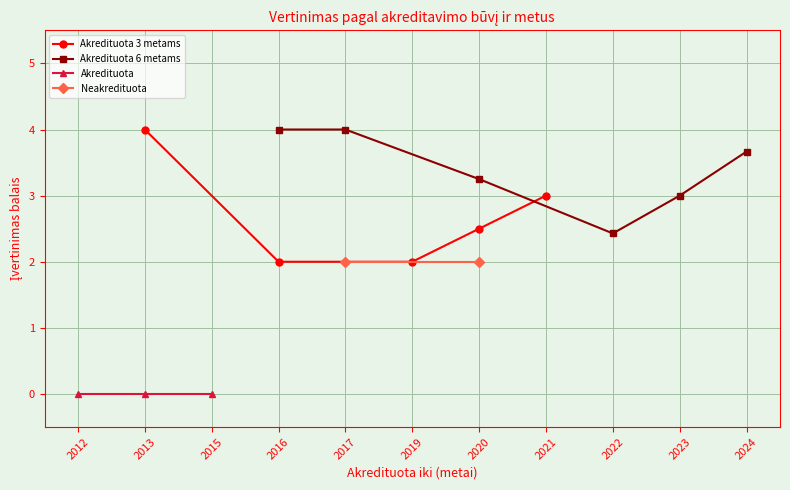

True or false: Akredituota and Neakredituota cross at least once.

False